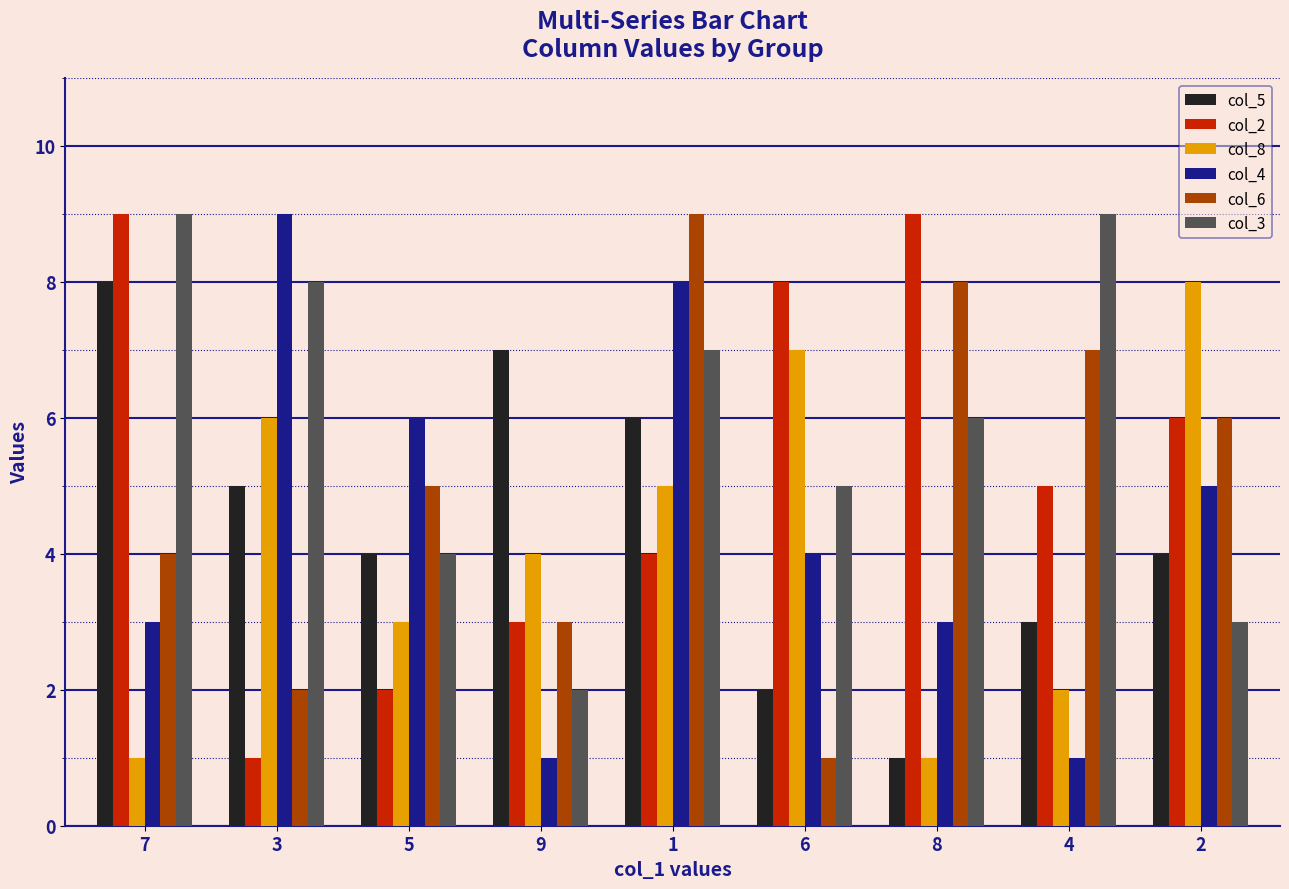

At which label is col_8 closest to 4?

9